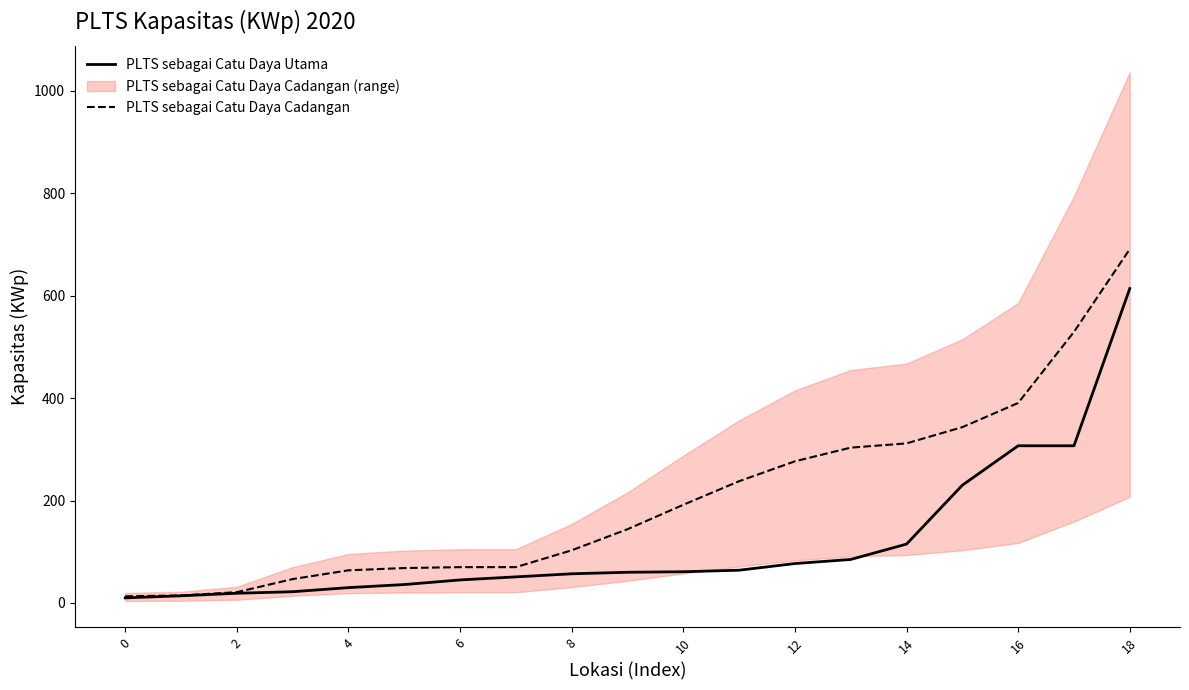

Which series has the largest total across all categories?

PLTS sebagai Catu Daya Cadangan